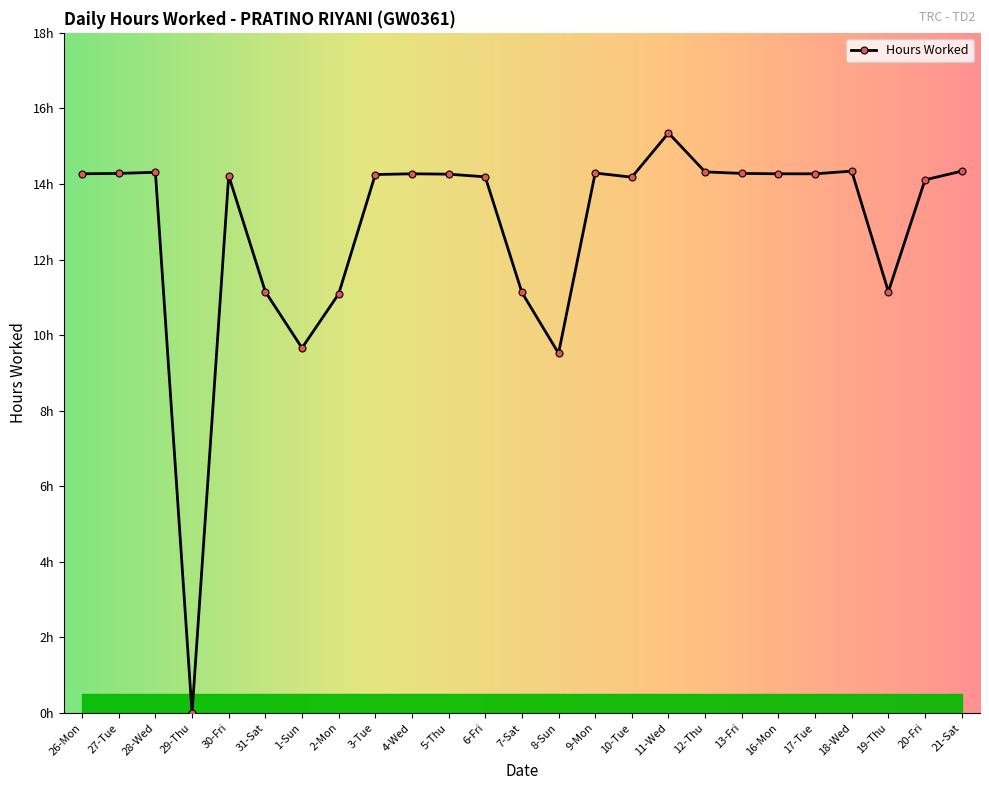

What is the label of the 12th point from the left?

6-Fri